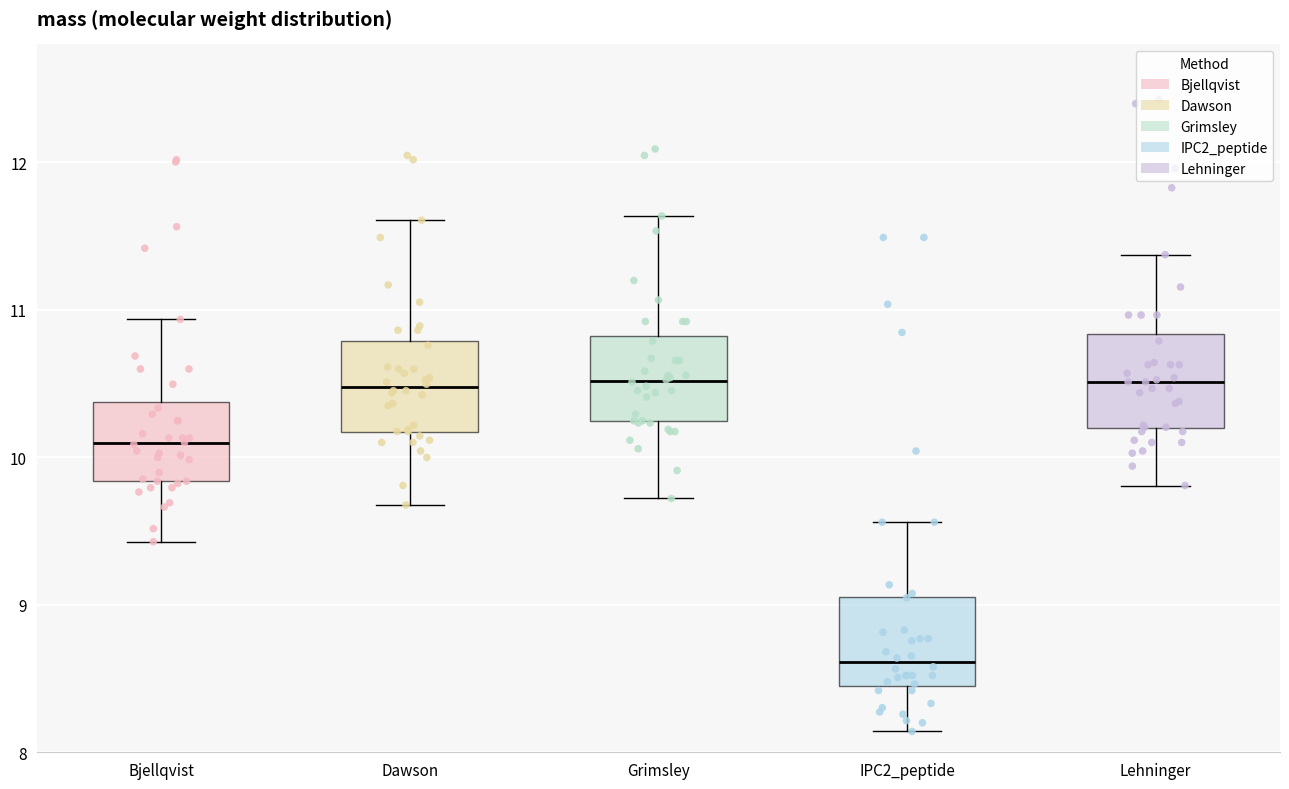

Reading left to right, transcribe this box plot: for each box, give where its median line is, the range the box spans, and where its two whiskers end, as read against the y-axis. The values are not printed on the chart, so give them approximately, as read against the axis.

Bjellqvist: median 10.1, box 9.8 to 10.4, whiskers 9.4 to 10.9
Dawson: median 10.5, box 10.2 to 10.8, whiskers 9.7 to 11.6
Grimsley: median 10.5, box 10.2 to 10.8, whiskers 9.7 to 11.6
IPC2_peptide: median 8.6, box 8.5 to 9.1, whiskers 8.1 to 9.6
Lehninger: median 10.5, box 10.2 to 10.8, whiskers 9.8 to 11.4